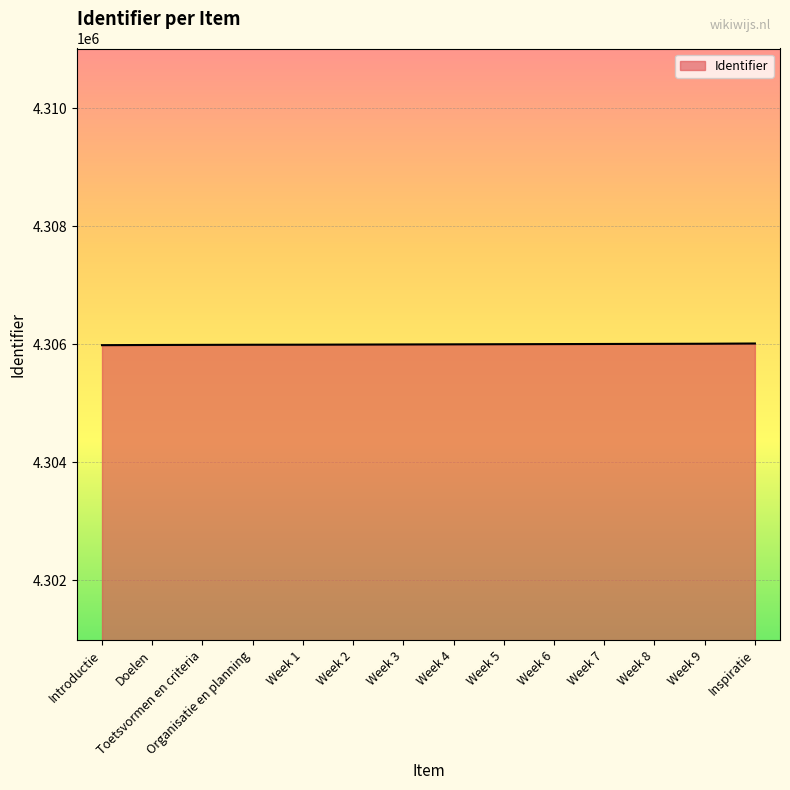

Does the chart display data point markers on the line(s)?

No